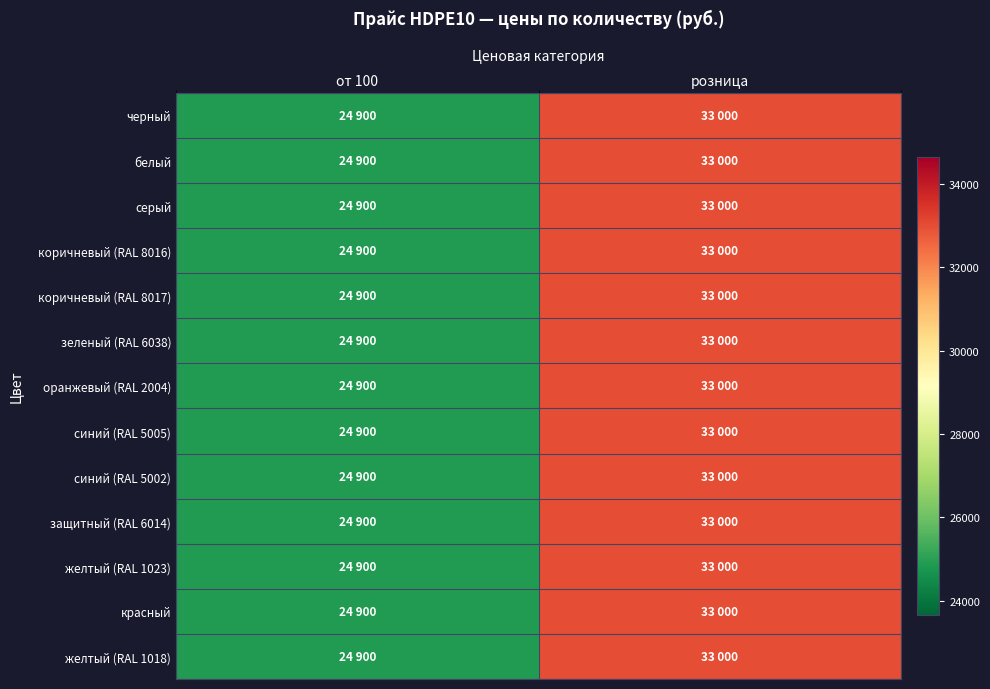

Which category has the highest value across all series?

розница